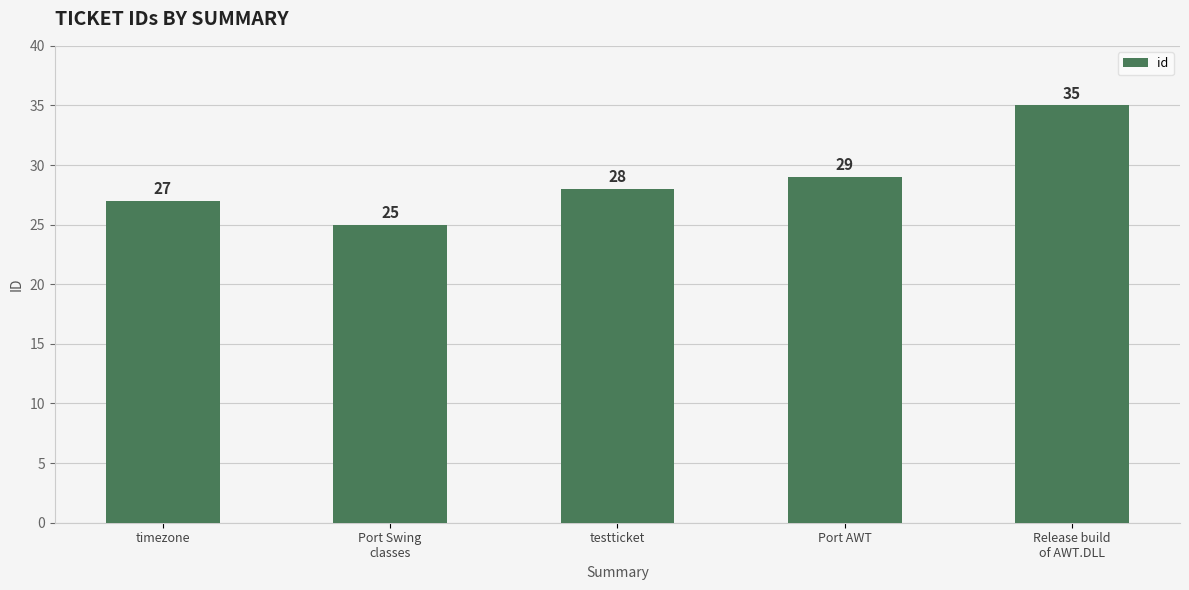

Reading left to right, extract all data points from this chart.

27	25	28	29	35